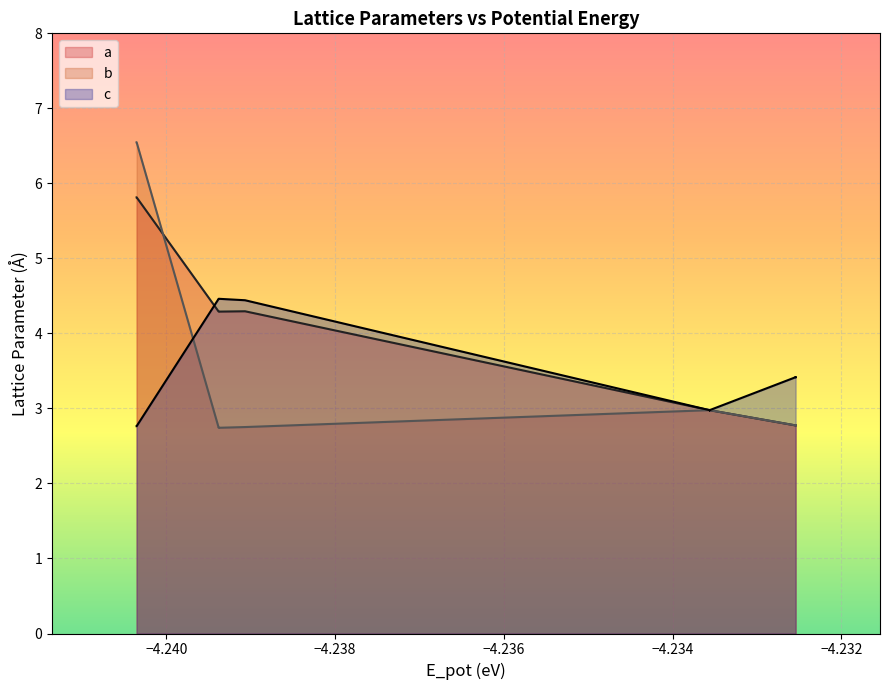

True or false: a has more than 2 points higher than both neighbors.

True